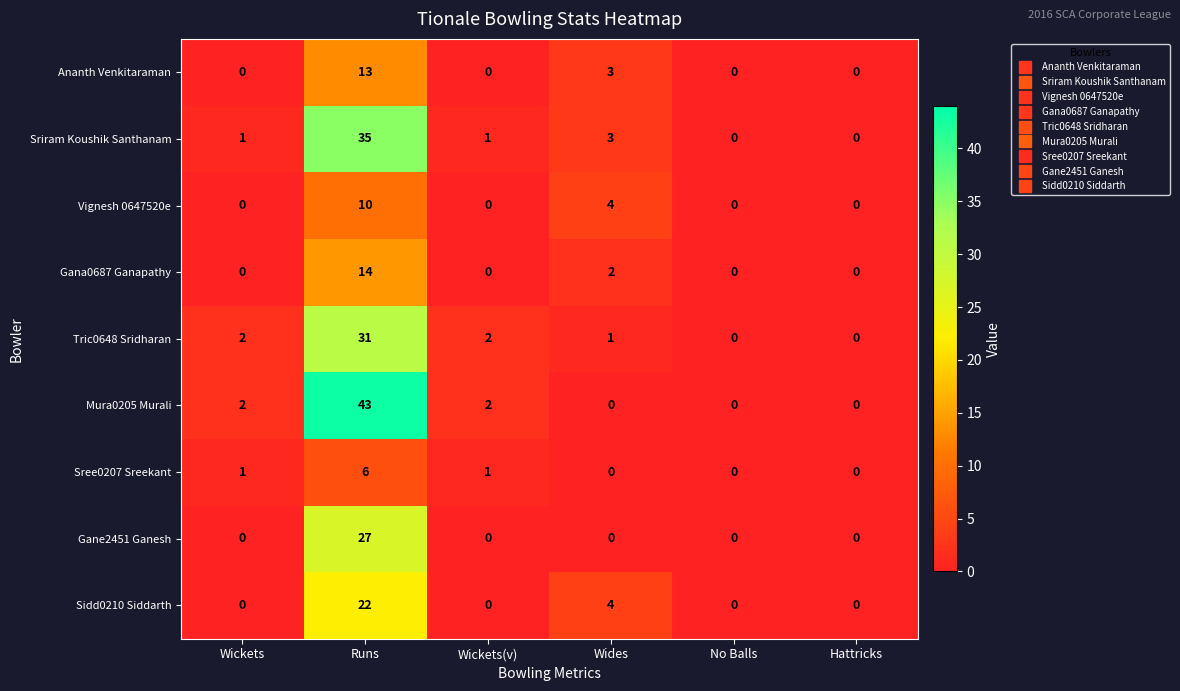

List the series in order of their peak value, lowest first.

Sree0207 Sreekant, Vignesh 0647520e, Ananth Venkitaraman, Gana0687 Ganapathy, Sidd0210 Siddarth, Gane2451 Ganesh, Tric0648 Sridharan, Sriram Koushik Santhanam, Mura0205 Murali